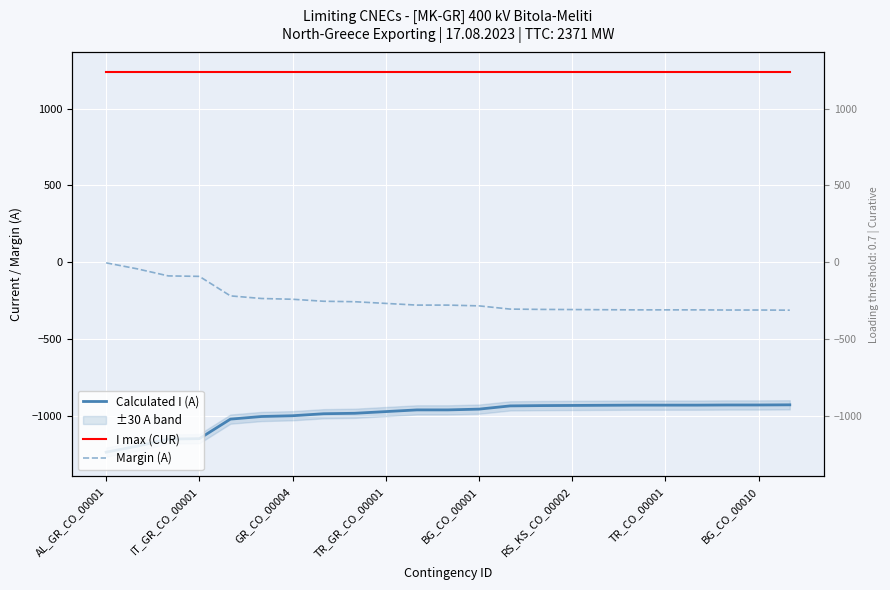

True or false: I max (CUR) and Margin (A) cross at least once.

False